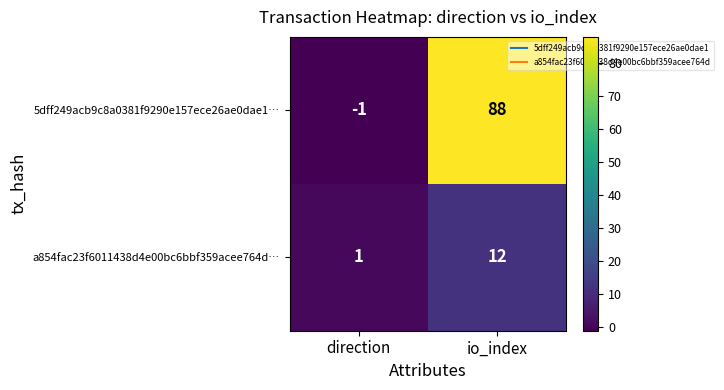

Is it true that a854fac23f6011438d4e00bc6bbf359acee764d… equals 12 at io_index?

True